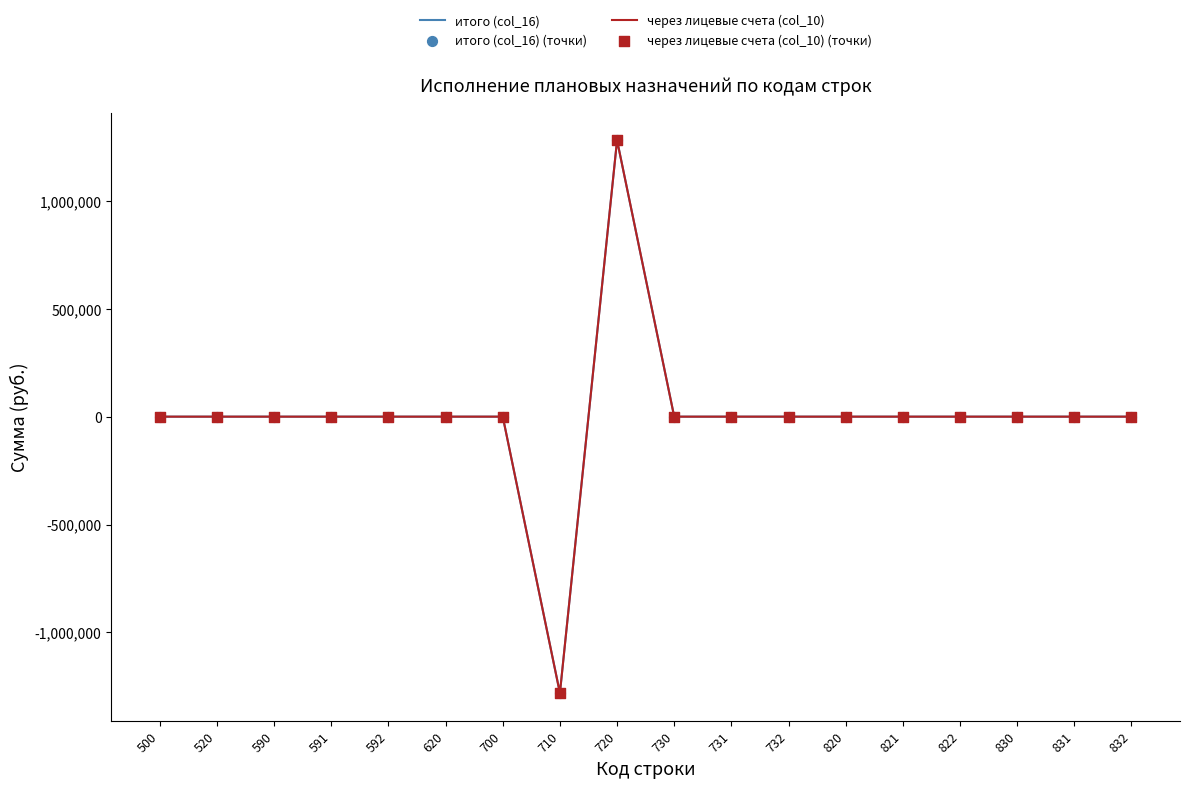

Is this an area chart (filled region under the line)?

No